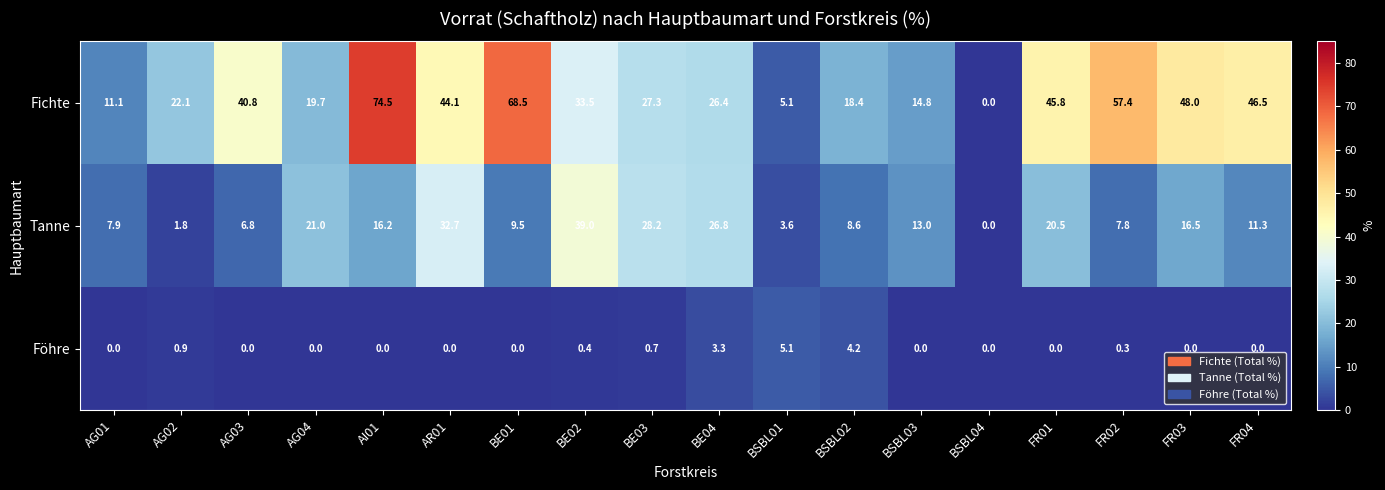

Rank the categories by Fichte value from highest to lowest.

AI01, BE01, FR02, FR03, FR04, FR01, AR01, AG03, BE02, BE03, BE04, AG02, AG04, BSBL02, BSBL03, AG01, BSBL01, BSBL04